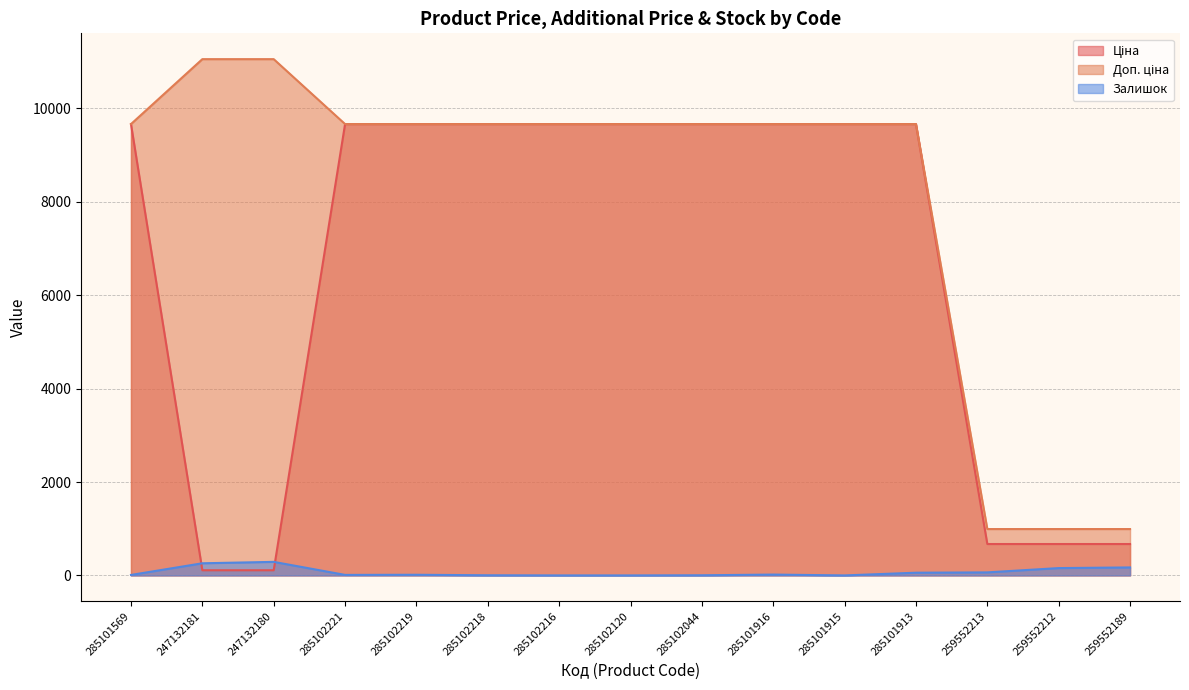

What are all the series names shown in the legend?

Ціна, Доп. ціна, Залишок